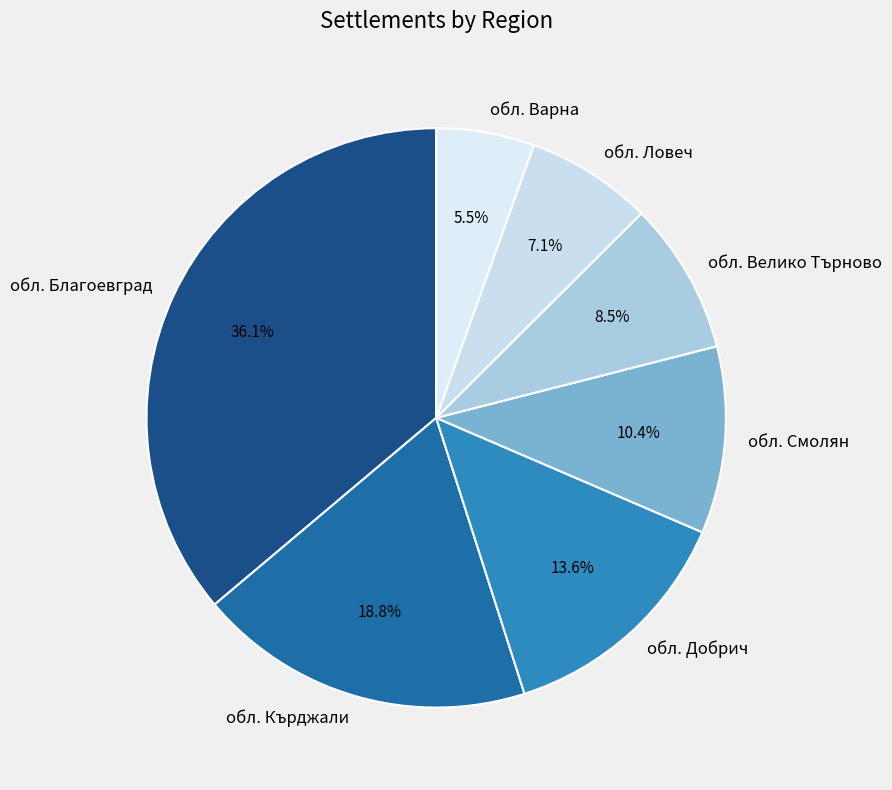

How many slices are in this pie chart?

7